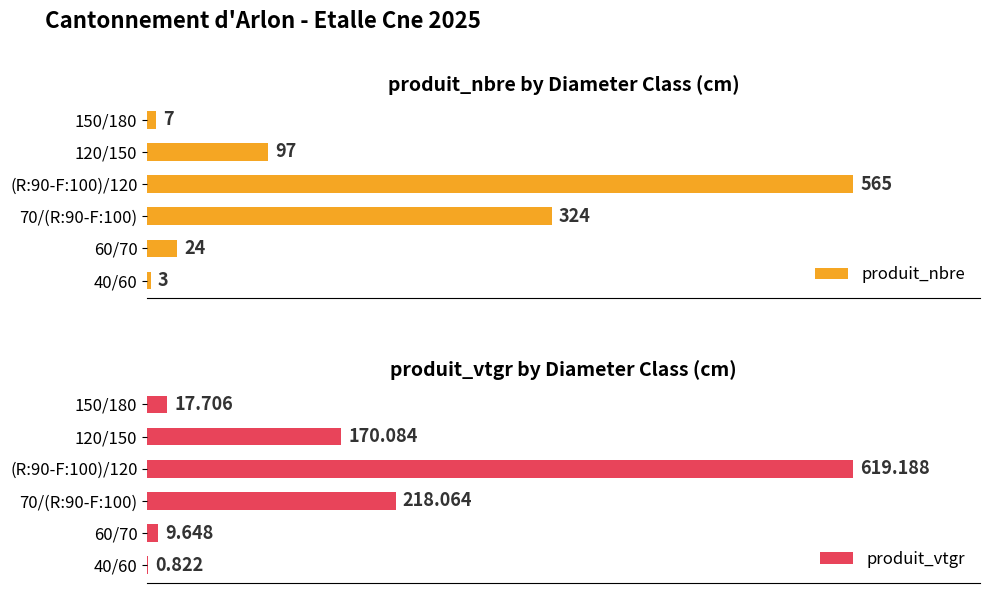

Rank the series by their average value, from highest to lowest.

produit_vtgr, produit_nbre